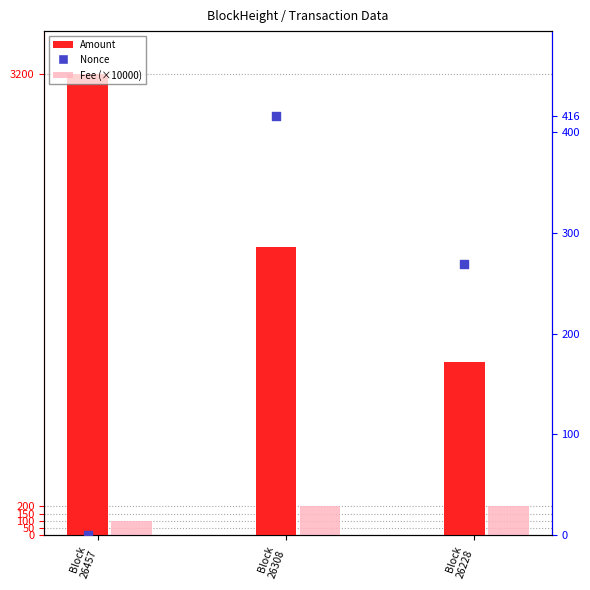

What is the total value across all series at Block
26457?

3299.0